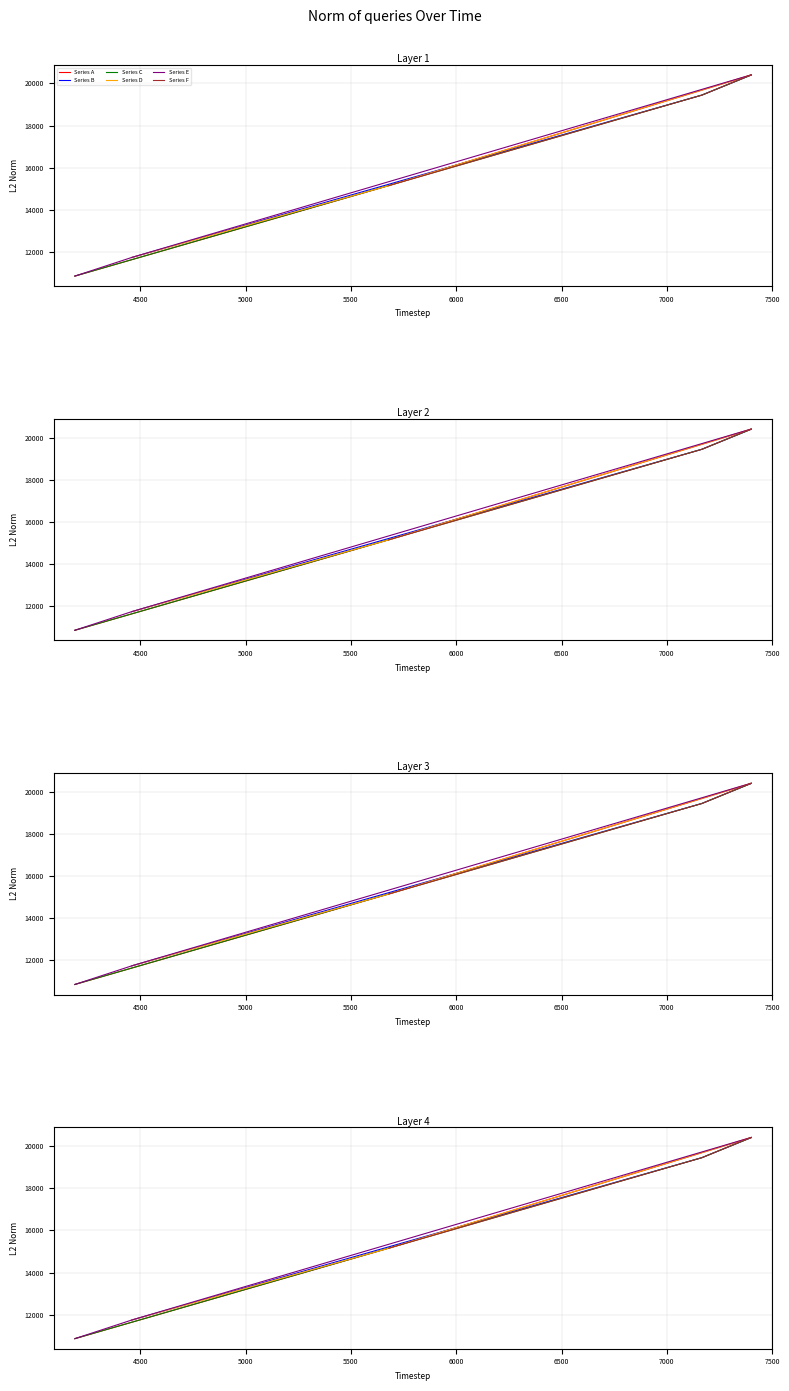

The Series A series shows 18154 at 4000. True or false?

False